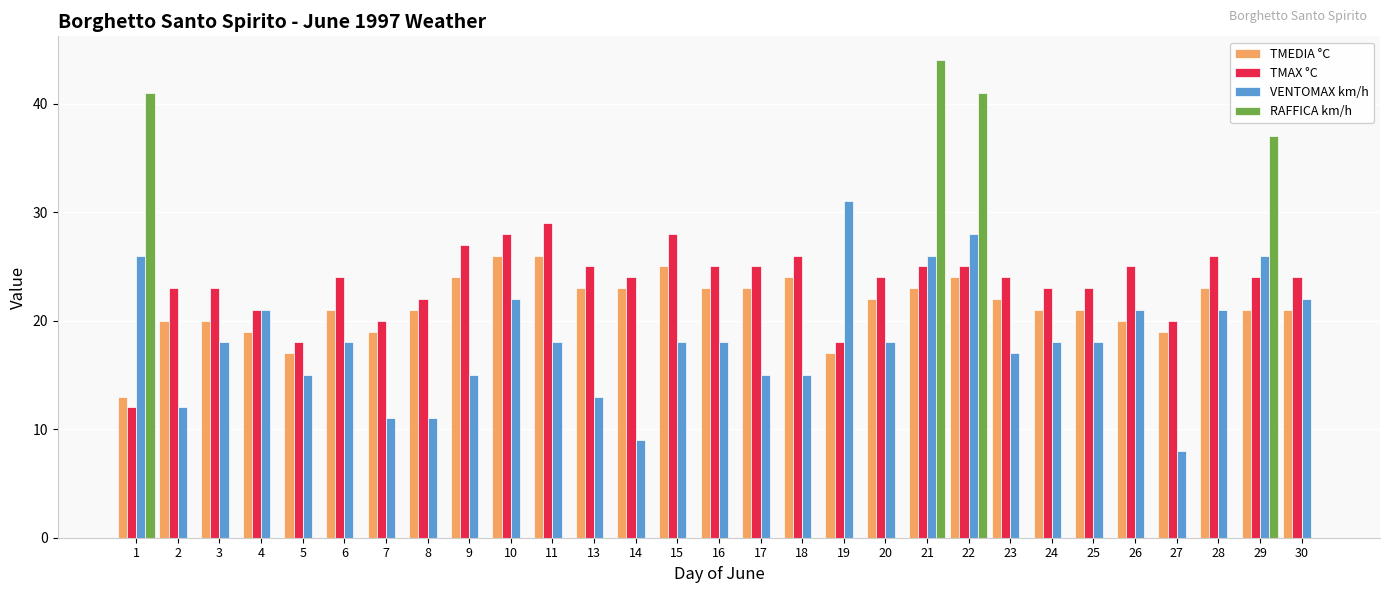

Is the value of RAFFICA km/h at 24 greater than the value of VENTOMAX km/h at 15?

No